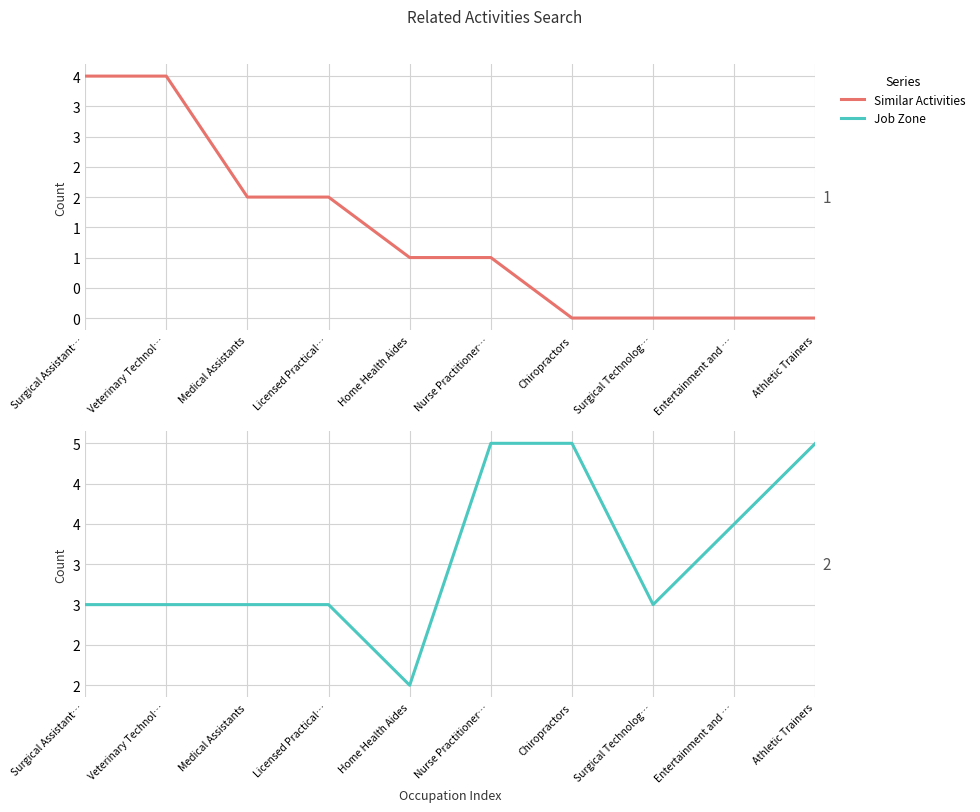

Which series changed the most between Licensed Practical… and Surgical Technolog…?

Similar Activities